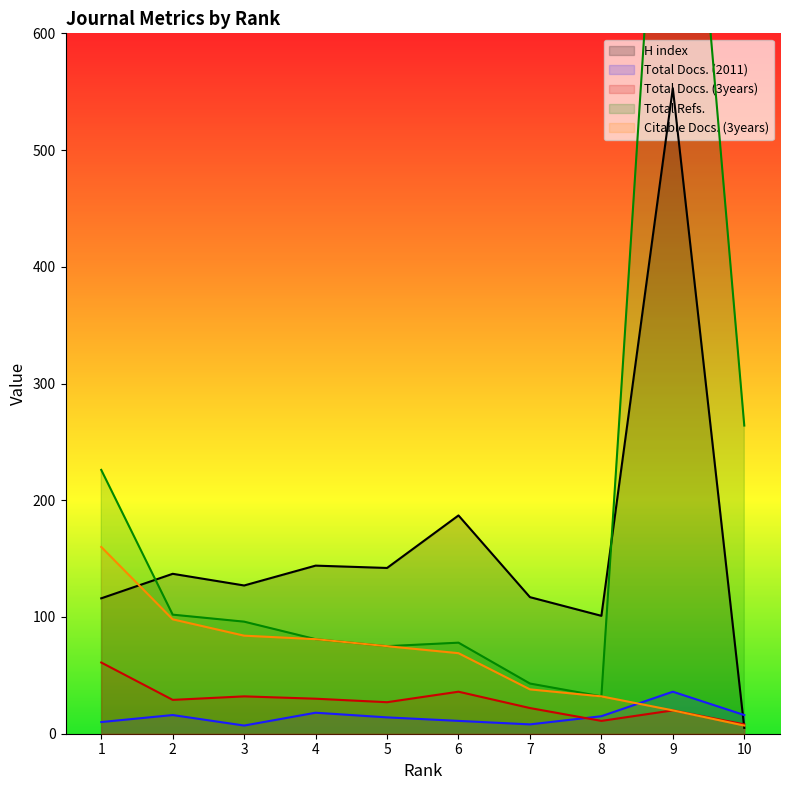

Which series has the largest range (max minus min)?

Total Refs.